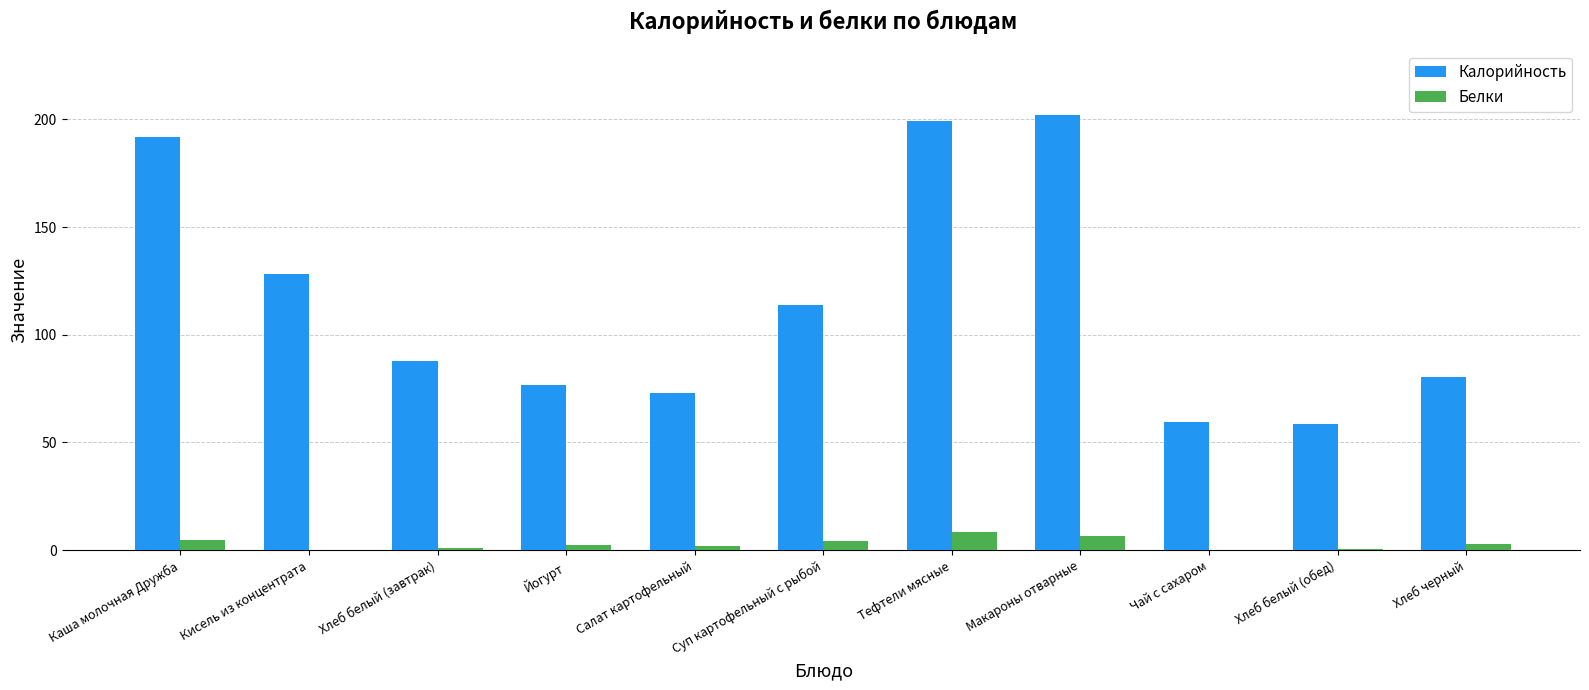

Which series has the largest total across all categories?

Калорийность